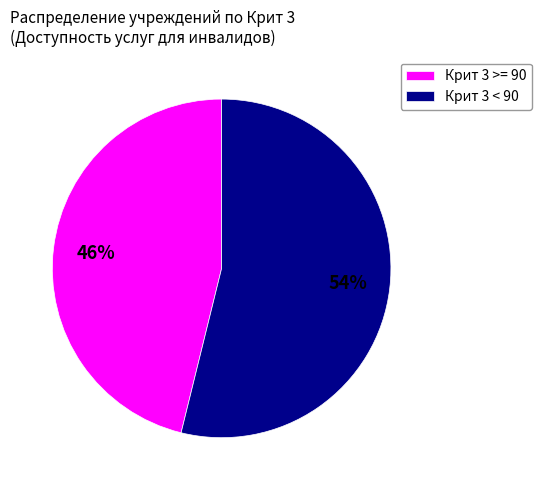

Is it true that Крит 3 >= 90 is 60% of the pie?

False